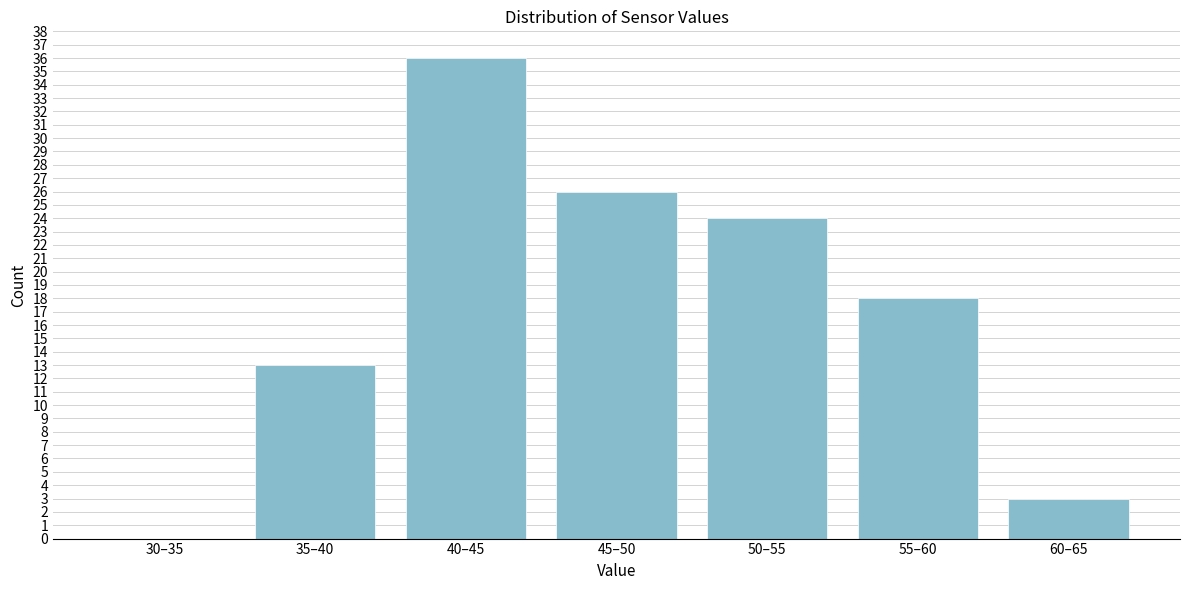

Reading left to right, list all the values displayed in this chart.

30–35=0	35–40=13	40–45=36	45–50=26	50–55=24	55–60=18	60–65=3